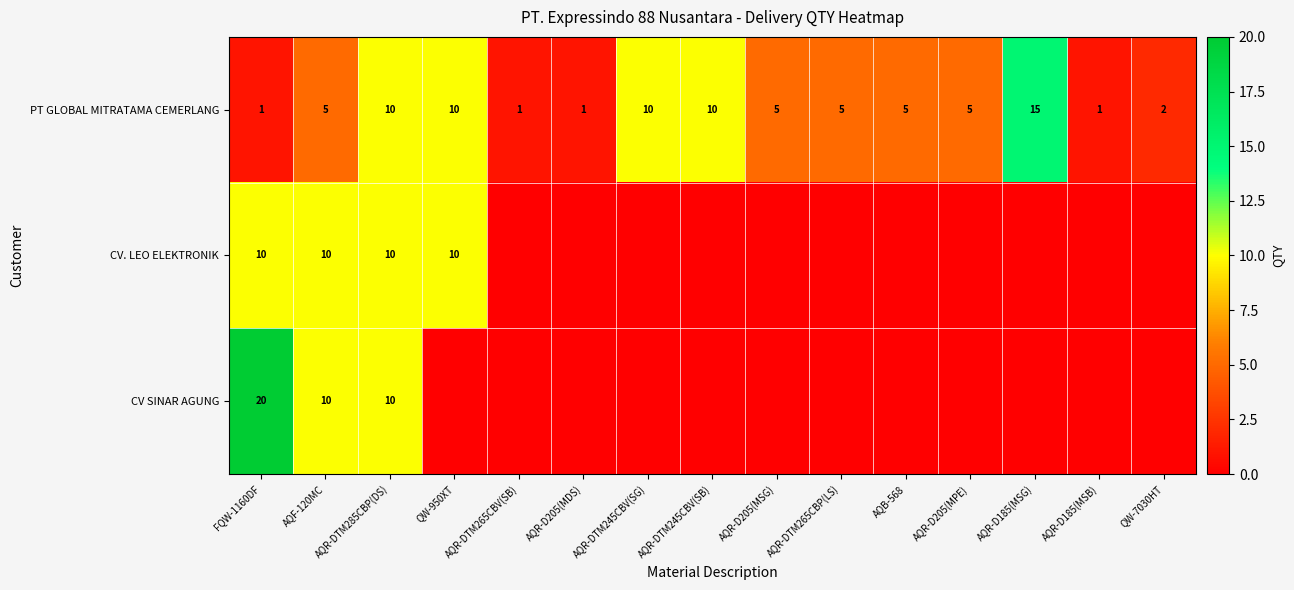

What is the difference between the highest and lowest values at AQR-D185(MSB)?

1